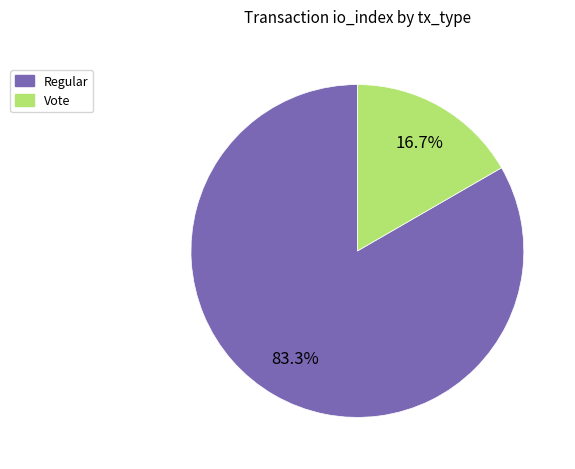

What is the largest slice in the pie chart?

Regular